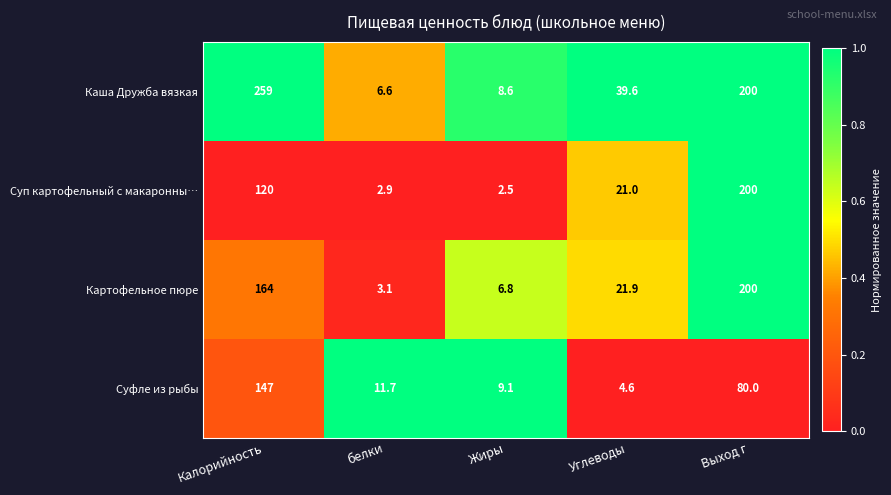

Is it true that Каша Дружба вязкая equals 135.0 at Выход г?

False